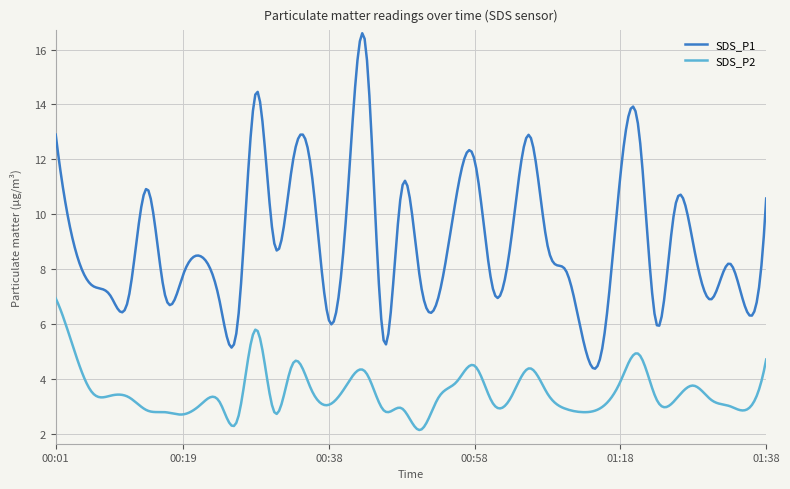

Rank the series by their maximum value, from lowest to highest.

SDS_P2, SDS_P1